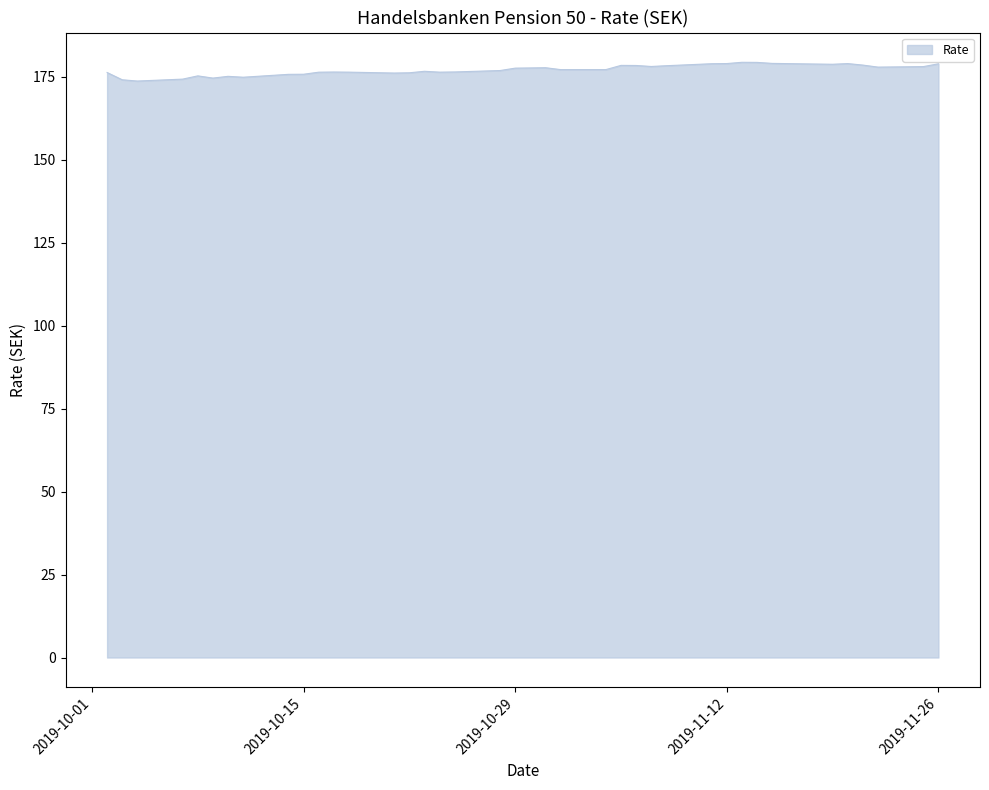

Count the number of categories in the chart.

40